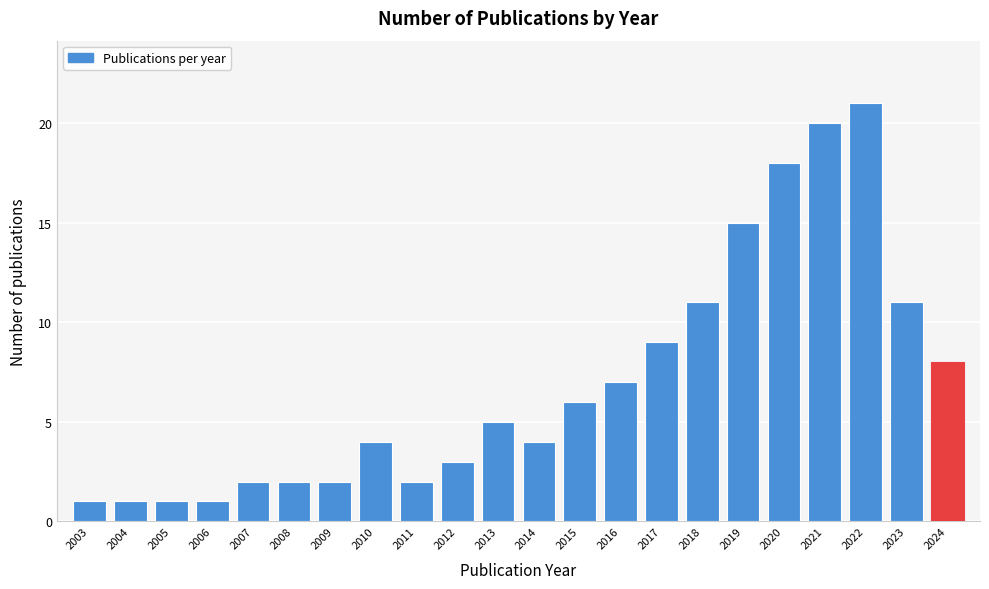

Reading right to left, transcribe all the data shown in this chart.

2024=8	2023=11	2022=21	2021=20	2020=18	2019=15	2018=11	2017=9	2016=7	2015=6	2014=4	2013=5	2012=3	2011=2	2010=4	2009=2	2008=2	2007=2	2006=1	2005=1	2004=1	2003=1